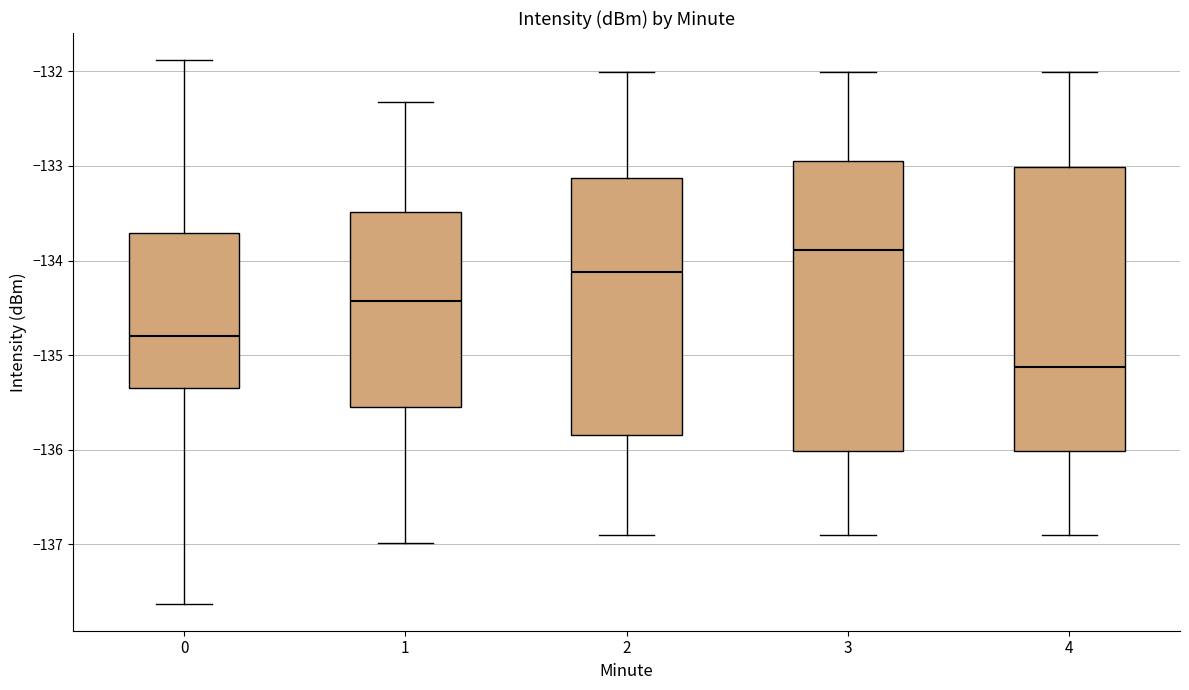

Reading left to right, transcribe this box plot: for each box, give where its median line is, the range the box spans, and where its two whiskers end, as read against the y-axis. The values are not printed on the chart, so give them approximately, as read against the axis.

0: median -134.8, box -135.3 to -133.7, whiskers -137.6 to -131.9
1: median -134.4, box -135.5 to -133.5, whiskers -137.0 to -132.3
2: median -134.1, box -135.8 to -133.1, whiskers -136.9 to -132.0
3: median -133.9, box -136.0 to -133.0, whiskers -136.9 to -132.0
4: median -135.1, box -136.0 to -133.0, whiskers -136.9 to -132.0